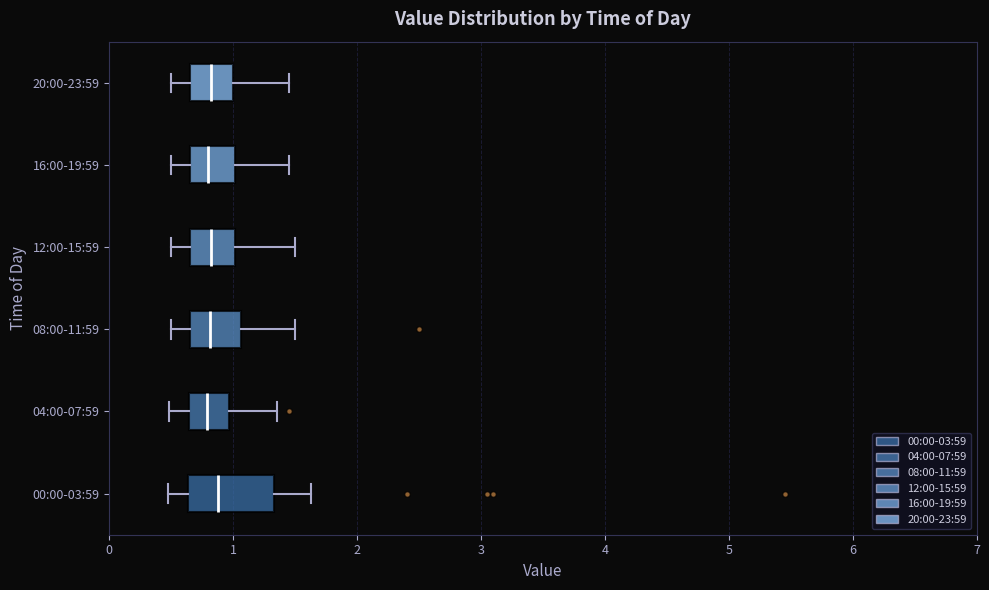

Which box is the widest, from its left edge to its right edge?

00:00-03:59